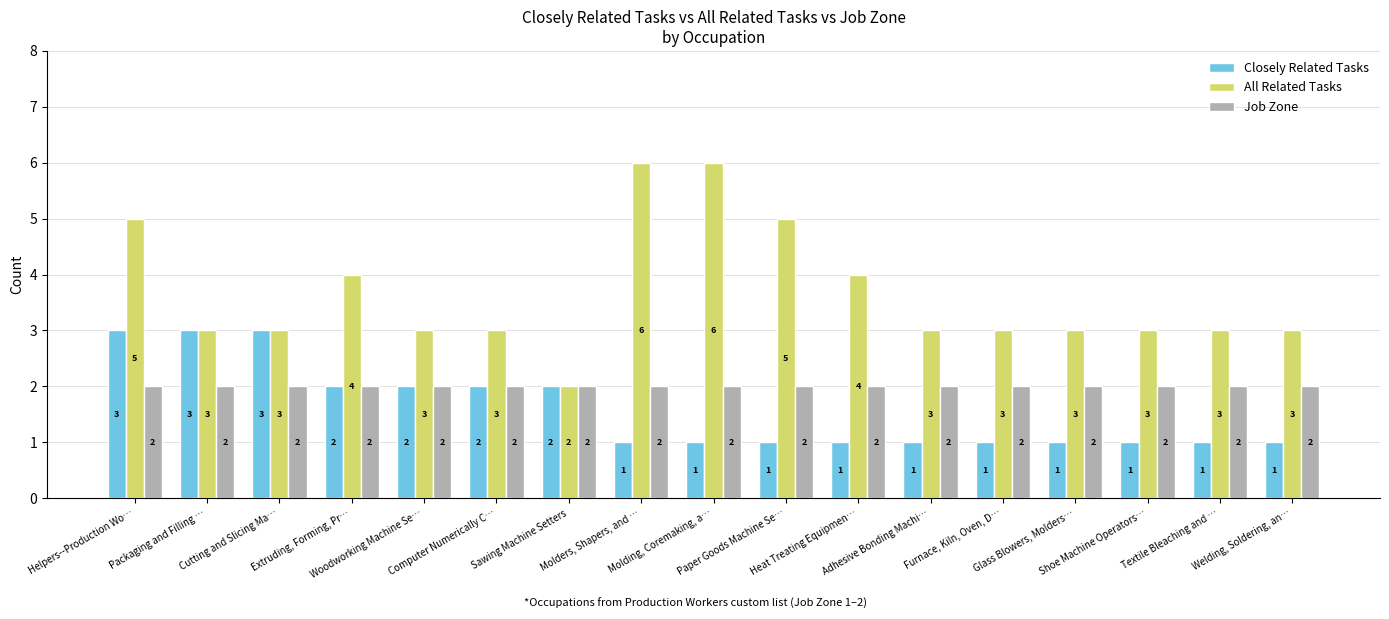

Reading left to right, transcribe all the data shown in this chart.

Closely Related Tasks: 3	3	3	2	2	2	2	1	1	1	1	1	1	1	1	1	1
All Related Tasks: 5	3	3	4	3	3	2	6	6	5	4	3	3	3	3	3	3
Job Zone: 2	2	2	2	2	2	2	2	2	2	2	2	2	2	2	2	2